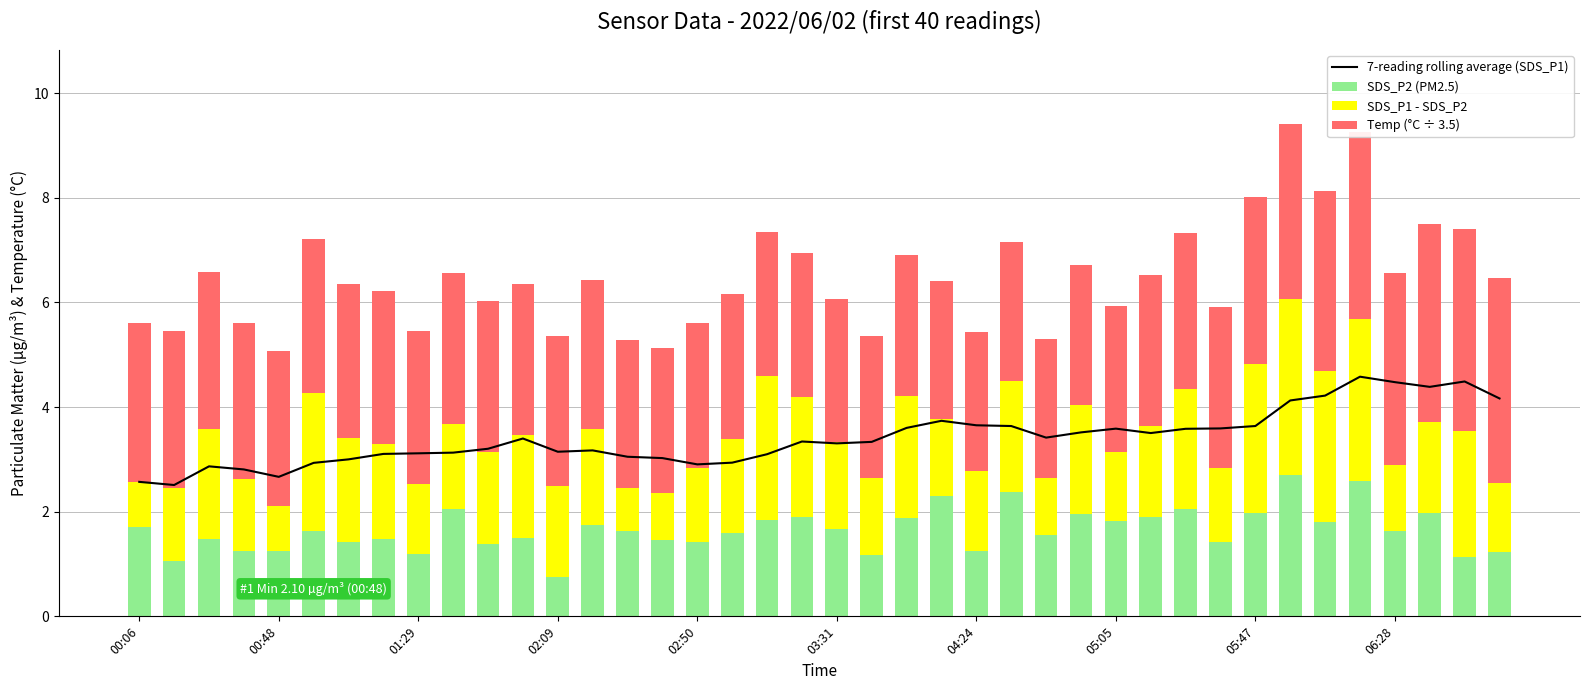

At which label does SDS_P2 (PM2.5) first exceed 1?

00:06